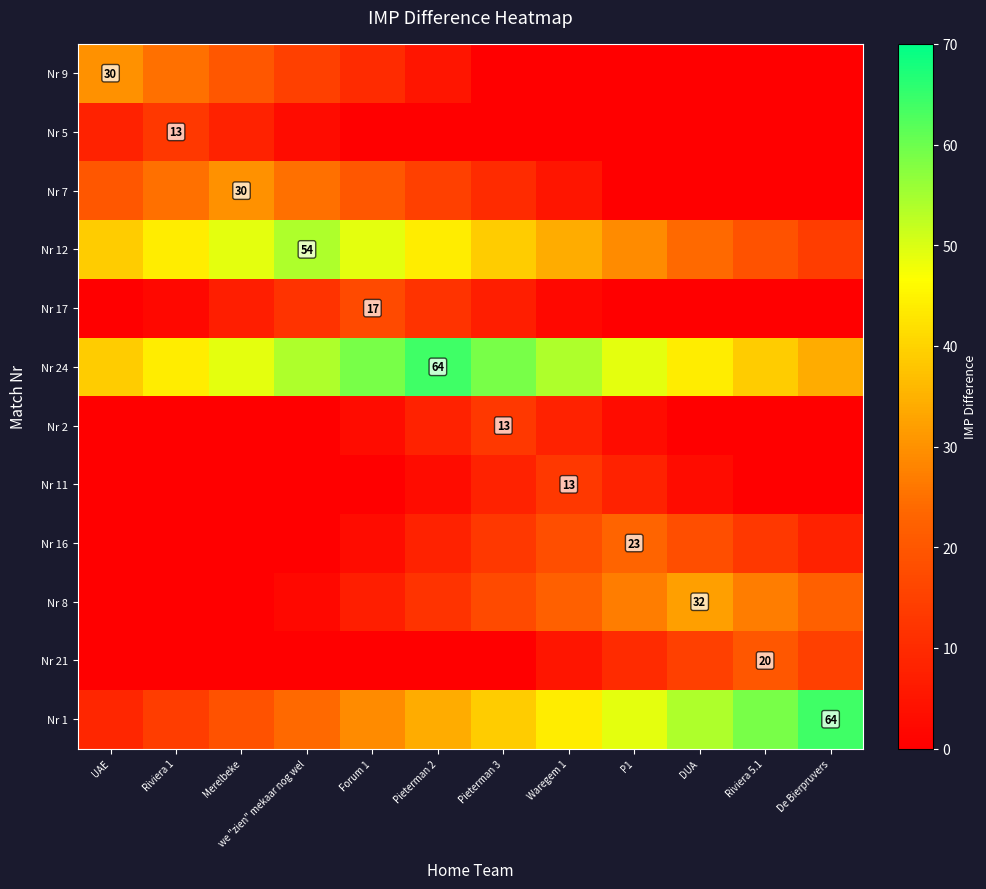

Which series has the largest total across all categories?

Nr 24